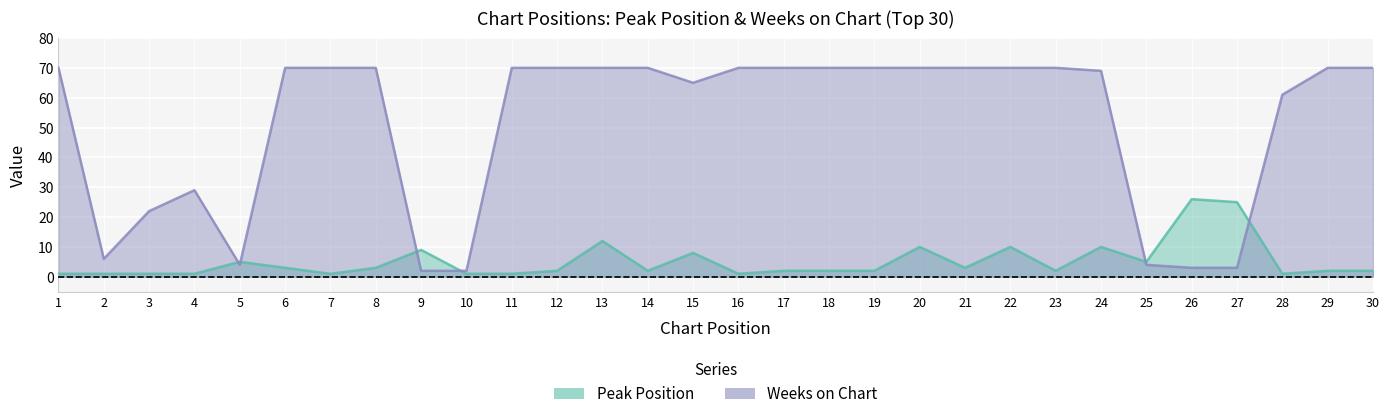

What is the sum of the Weeks on Chart values at 7 and 8?

140